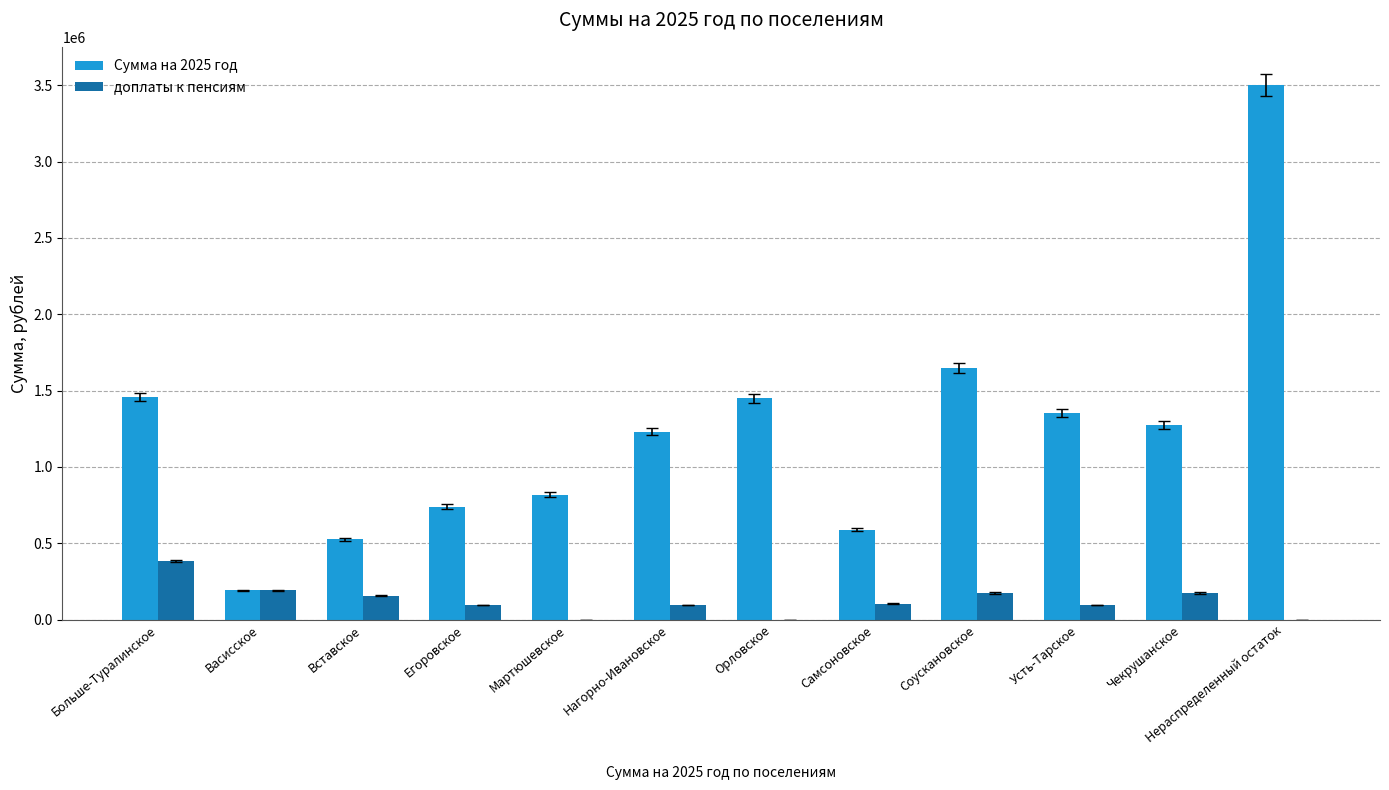

What are all the series names shown in the legend?

Сумма на 2025 год, доплаты к пенсиям